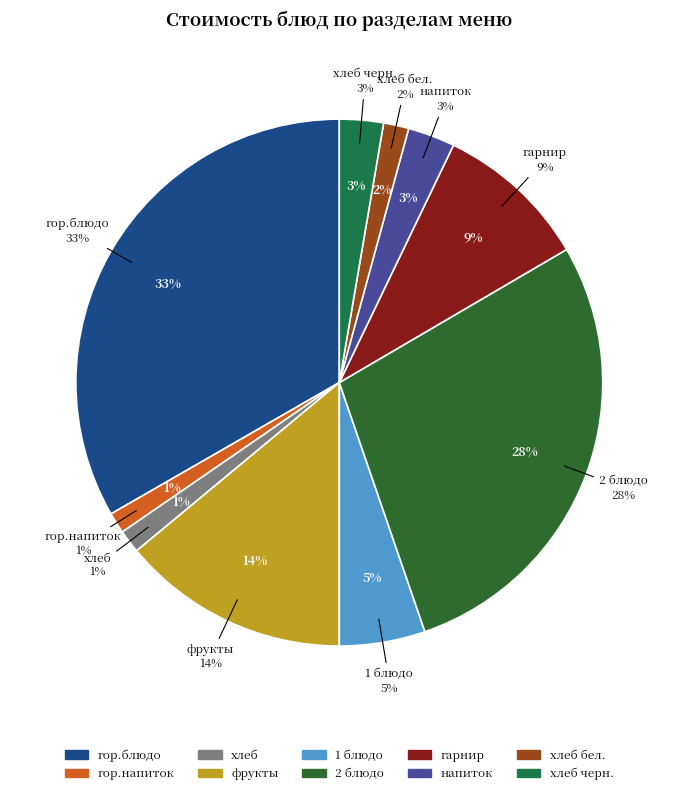

What is the ratio of the value at фрукты to the value at хлеб?

9.8